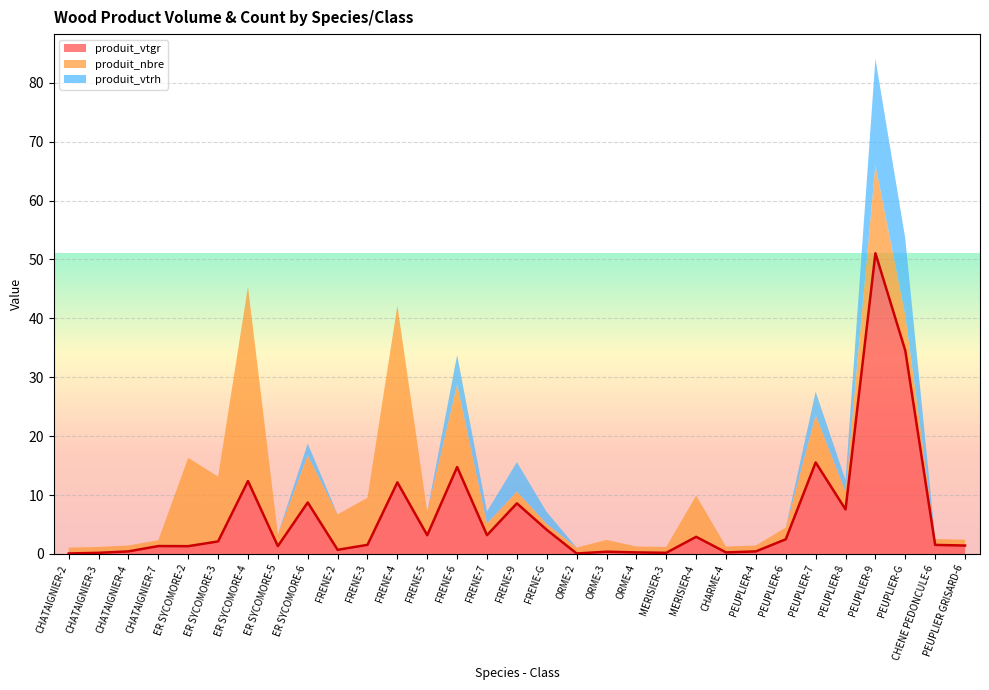

Is it true that produit_vtrh equals 6.4 at PEUPLIER-G?

False